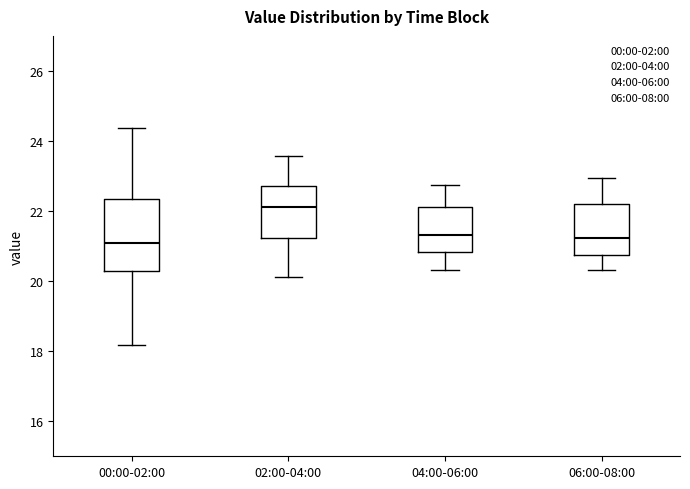

Reading left to right, transcribe this box plot: for each box, give where its median line is, the range the box spans, and where its two whiskers end, as read against the y-axis. The values are not printed on the chart, so give them approximately, as read against the axis.

00:00-02:00: median 21.2, box 20.2 to 22.4, whiskers 18.2 to 24.4
02:00-04:00: median 22.2, box 21.2 to 22.8, whiskers 20.2 to 23.6
04:00-06:00: median 21.4, box 20.8 to 22.2, whiskers 20.4 to 22.8
06:00-08:00: median 21.2, box 20.8 to 22.2, whiskers 20.4 to 23.0